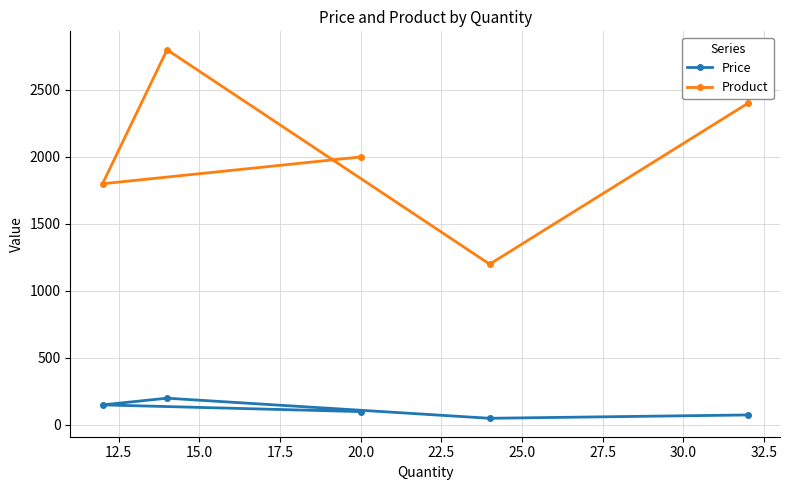

What is the value of the Price point at the 1st from the left?

150